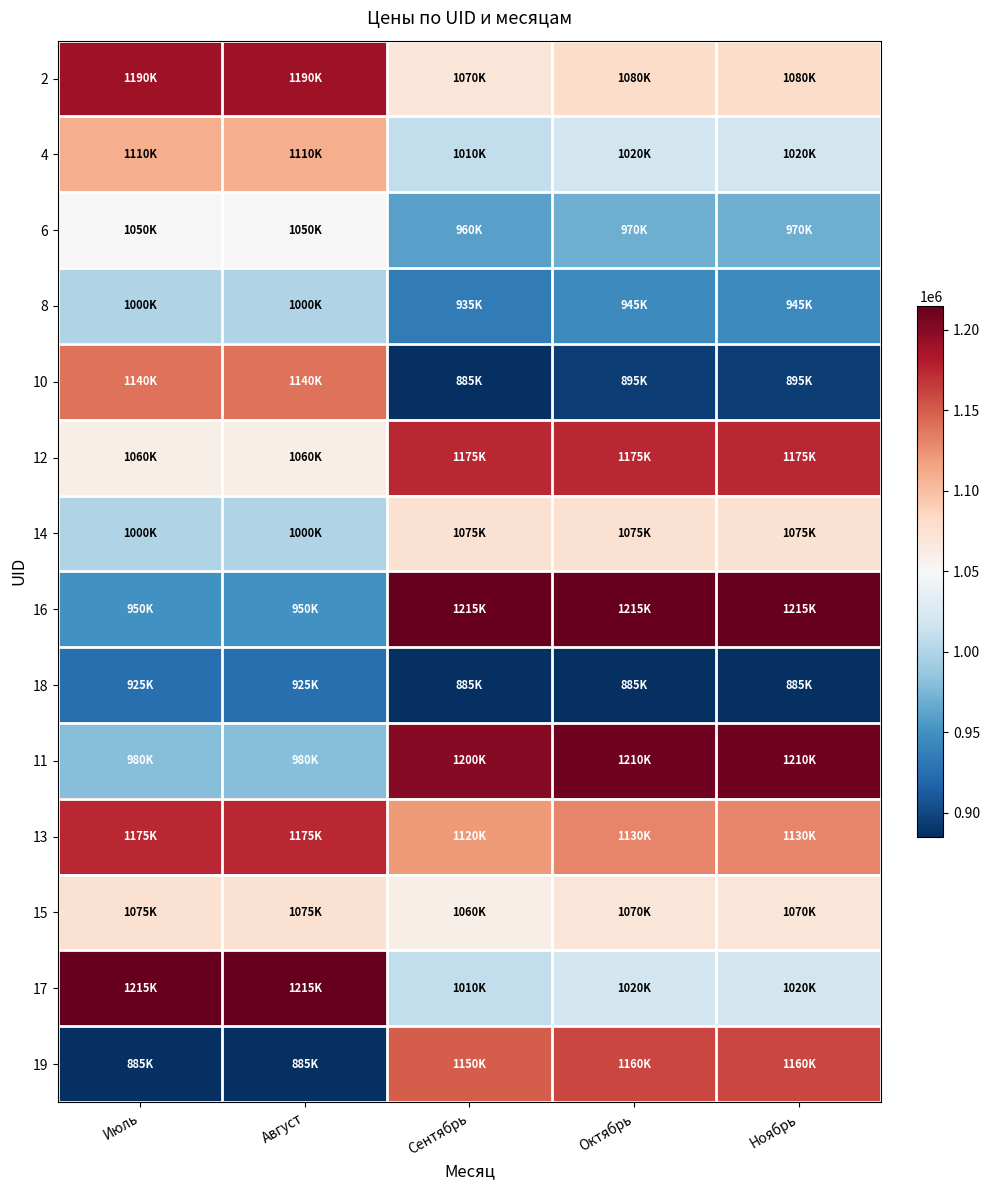

Which series has the widest spread of values?

19